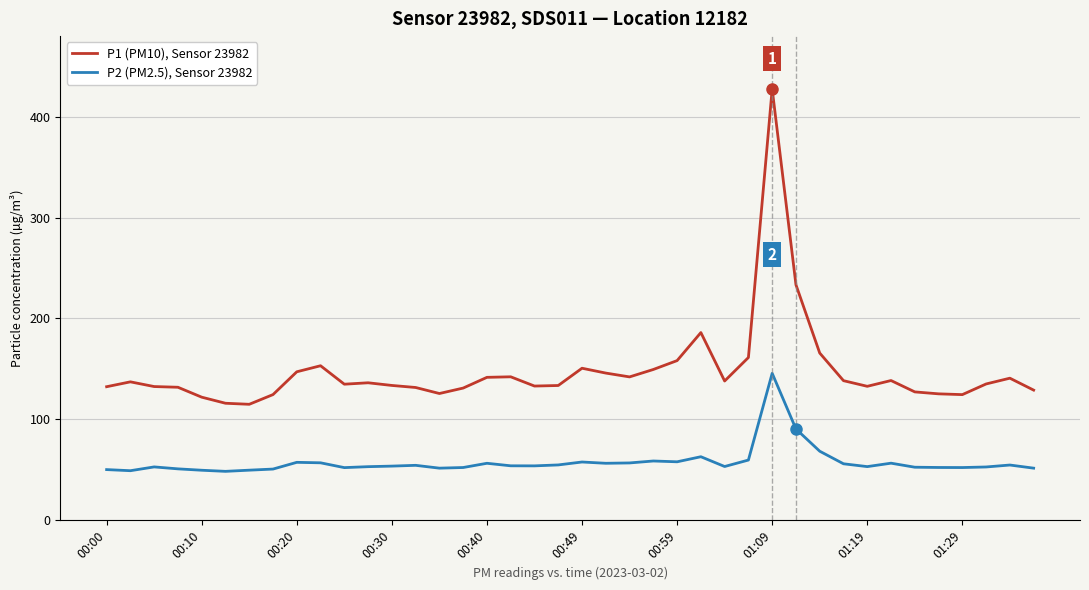

List the series in order of their peak value, lowest first.

P2 (PM2.5), Sensor 23982, P1 (PM10), Sensor 23982